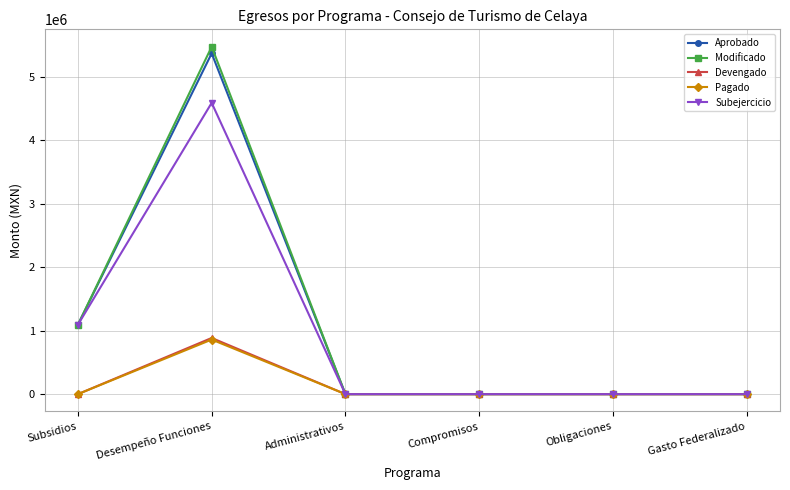

What is the total value across all series at Desempeño Funciones?

17163351.4